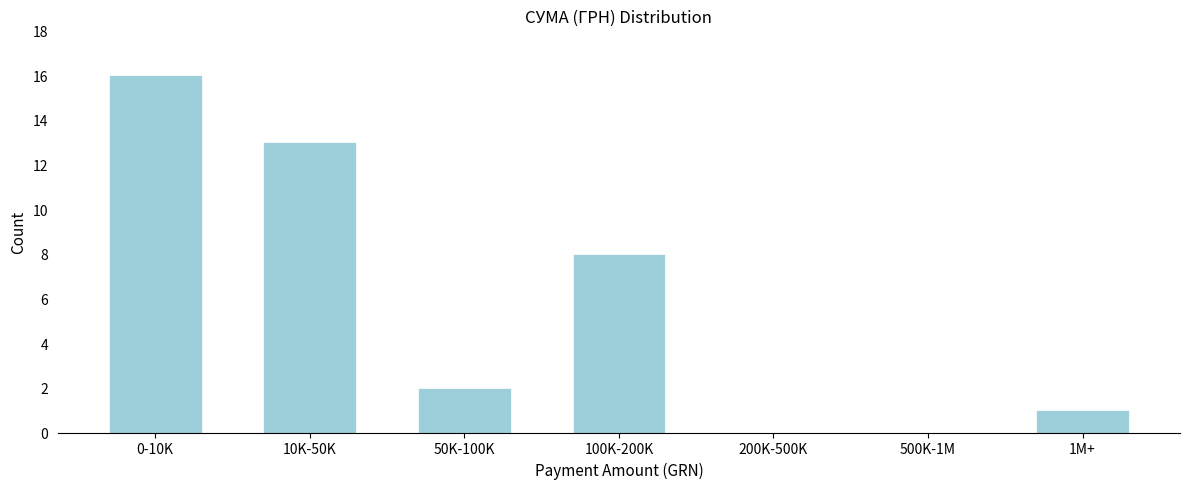

Reading right to left, what are all the values shown in this chart?

1M+=1	500K-1M=0	200K-500K=0	100K-200K=8	50K-100K=2	10K-50K=13	0-10K=16